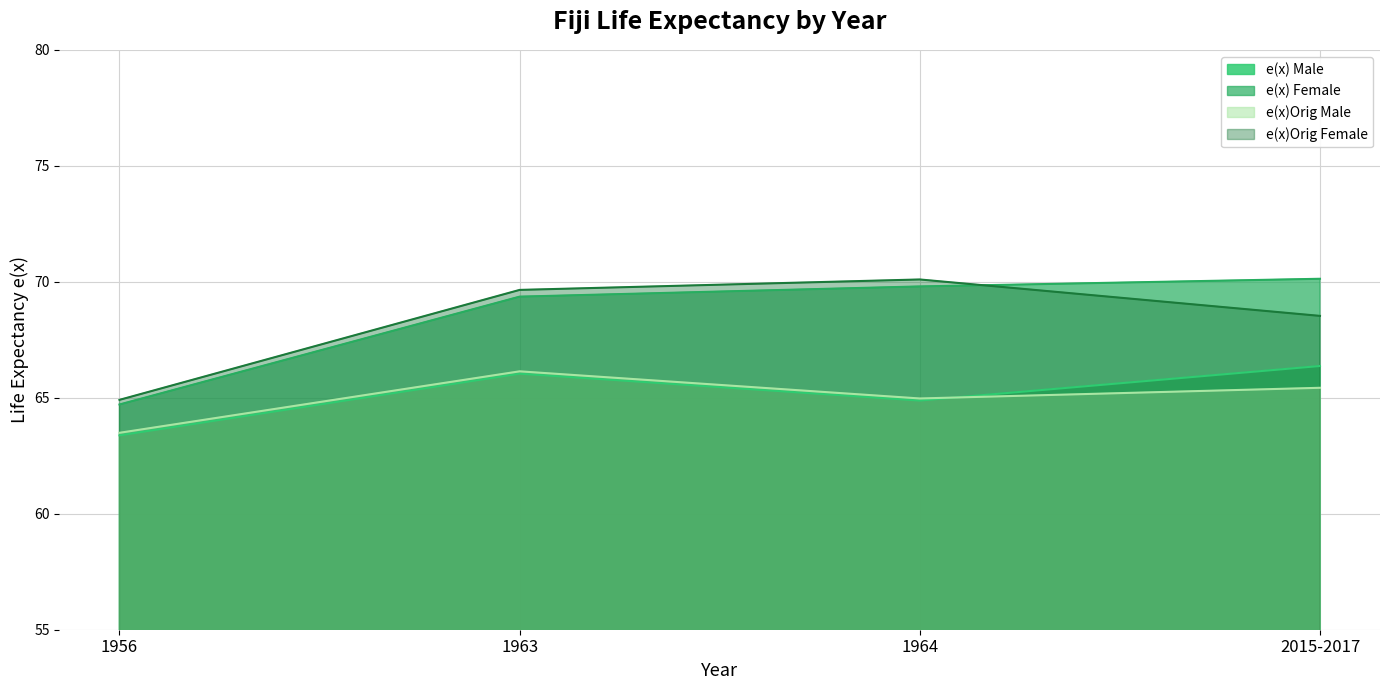

What is the difference between the e(x)Orig Female values at 1956 and 2015-2017?

3.6